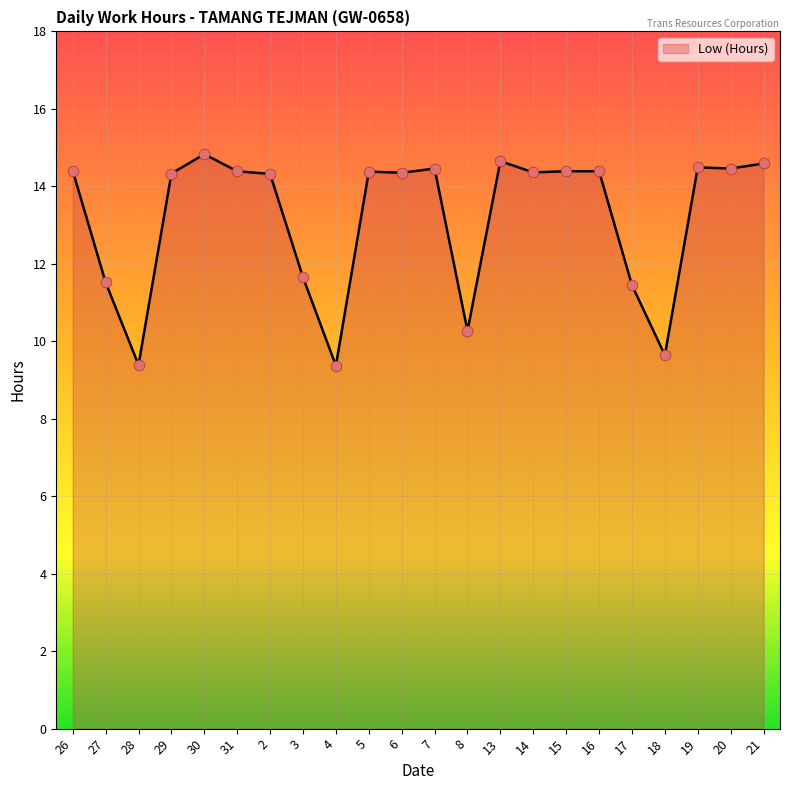

Which has a higher value, 28 or 16?

16